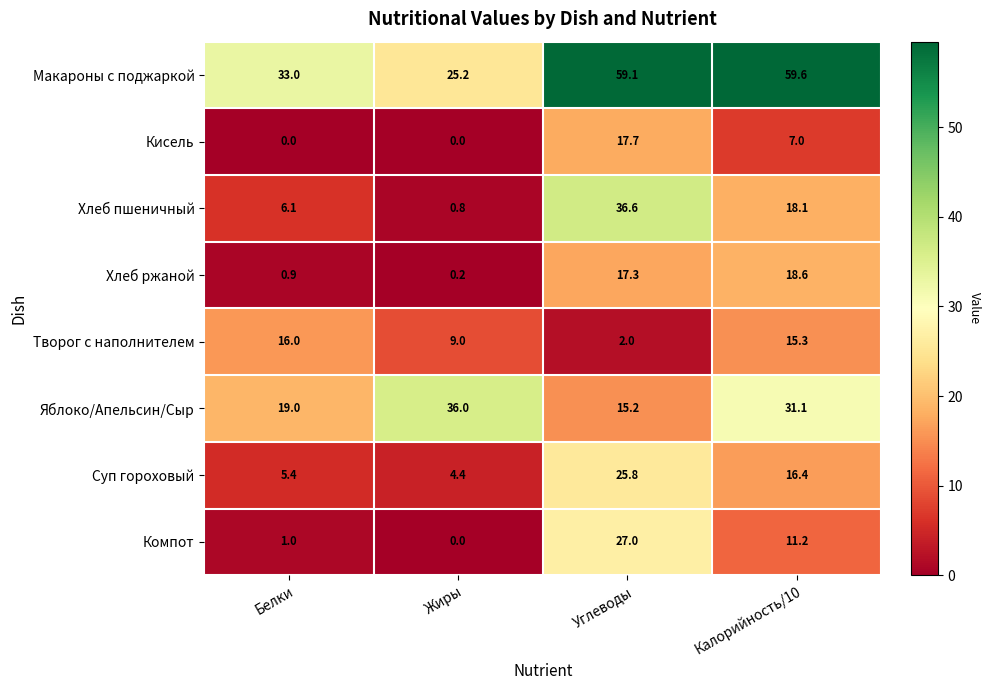

What is the spread (max minus min) of values at Калорийность/10?

52.6